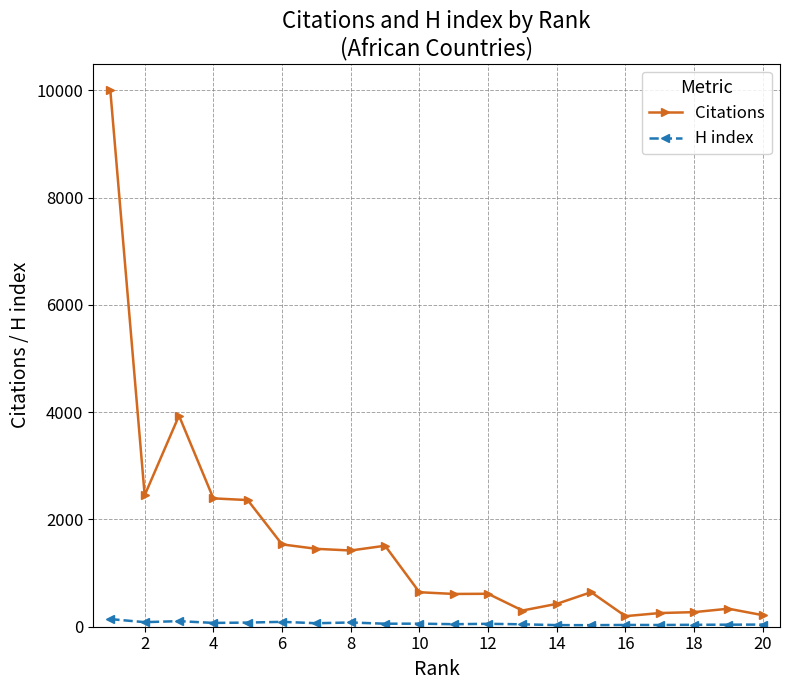

Which series has the widest spread of values?

Citations